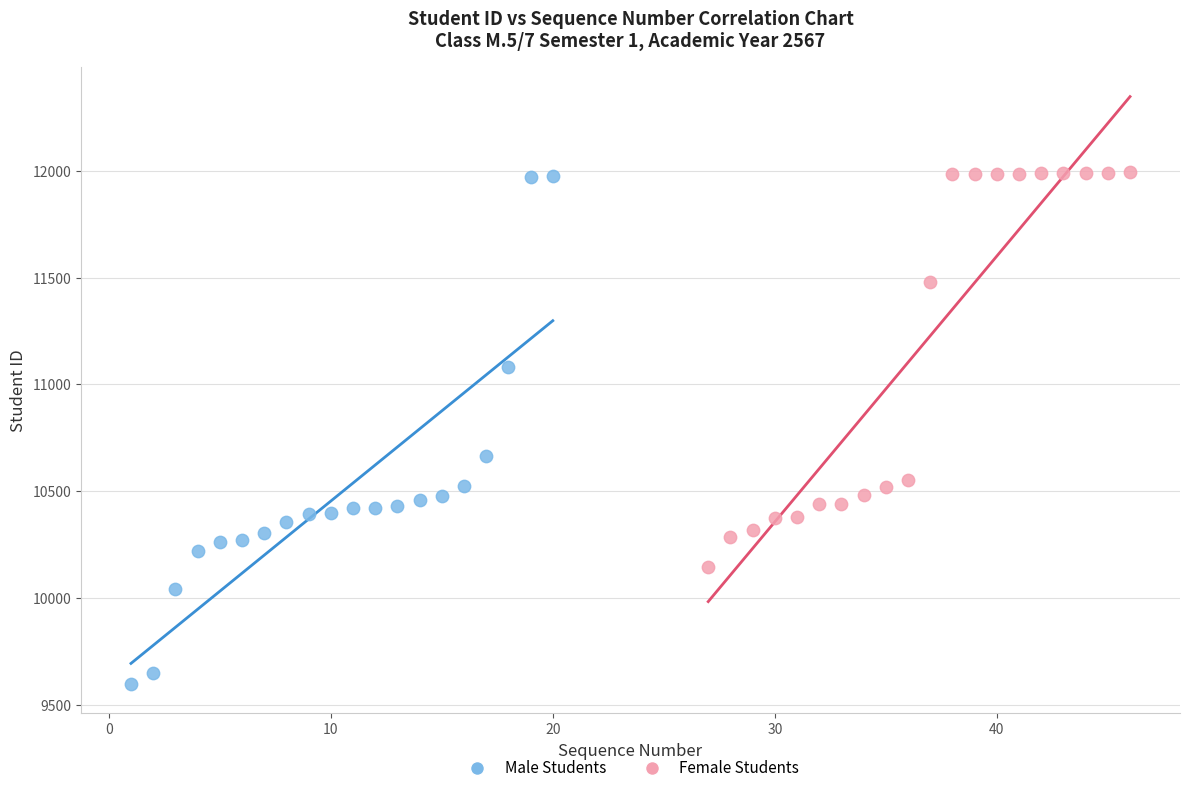

Which series has the widest spread of Y values?

Male Students